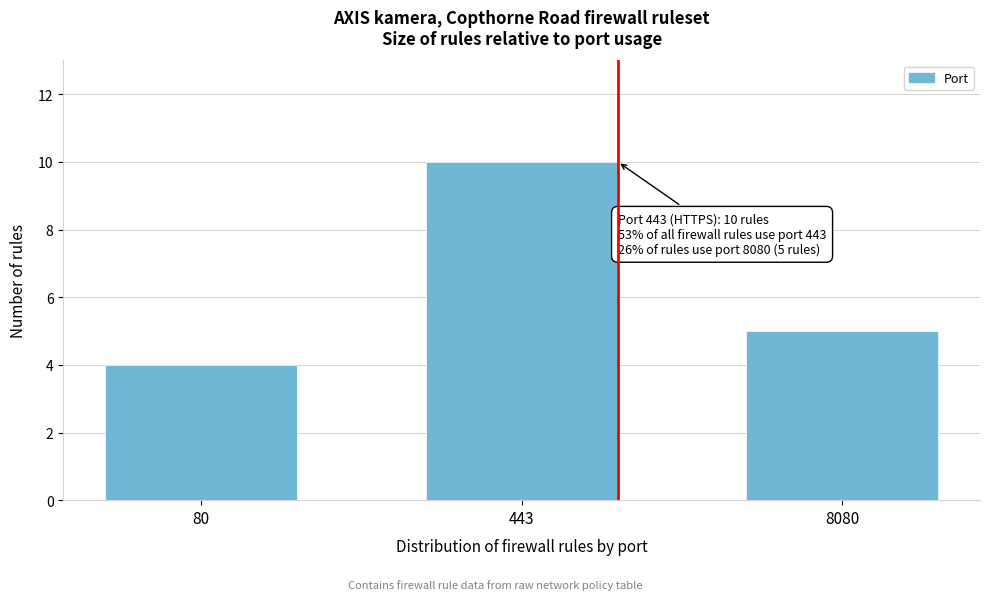

Reading left to right, transcribe all the data shown in this chart.

4	10	5